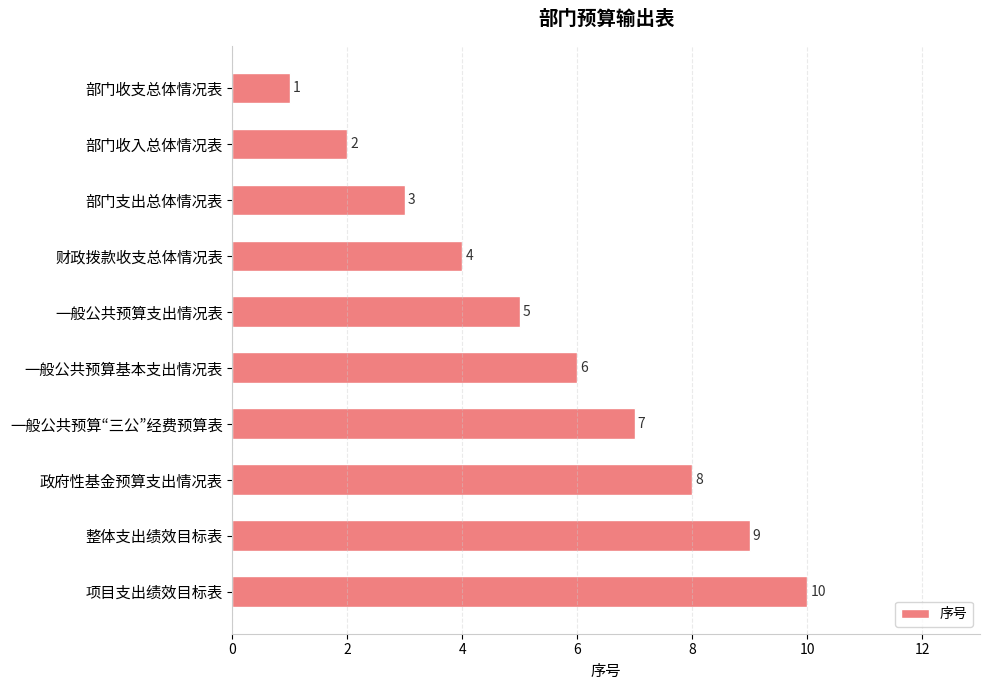

What is the sum of the values at 一般公共预算“三公”经费预算表 and 整体支出绩效目标表?

16